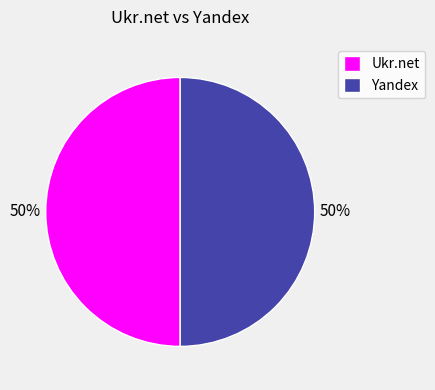

Is it true that Yandex is 58% of the pie?

False